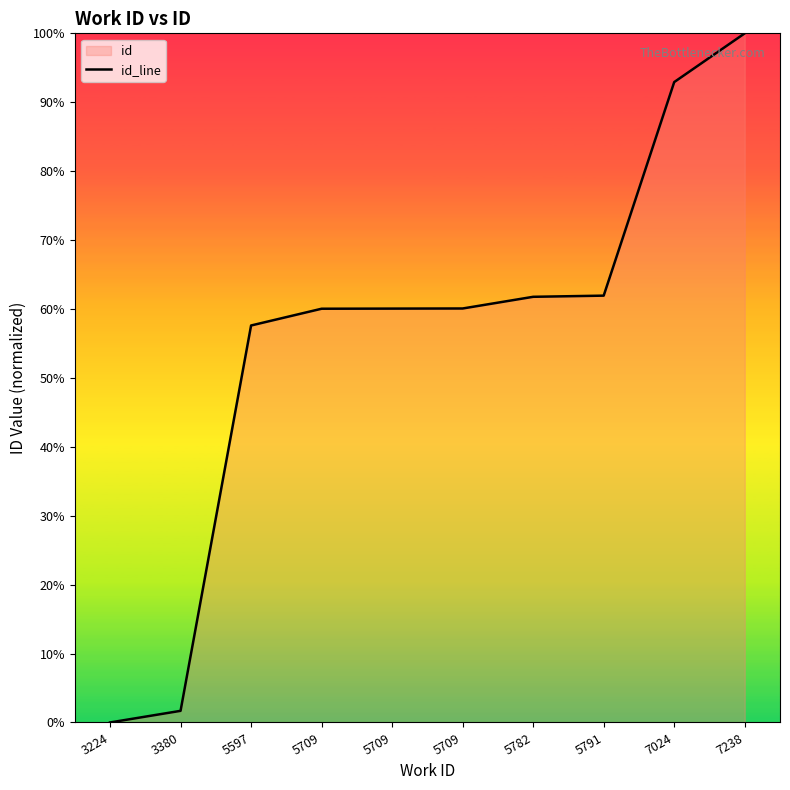

What is the maximum value shown in the chart?

100.0